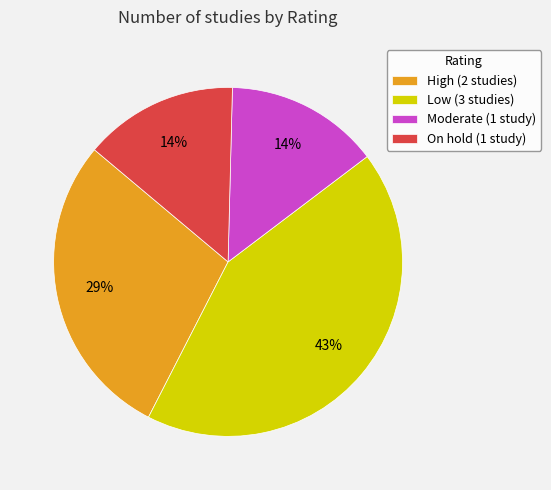

To the nearest percent, what portion does Moderate (1 study) represent?

14%